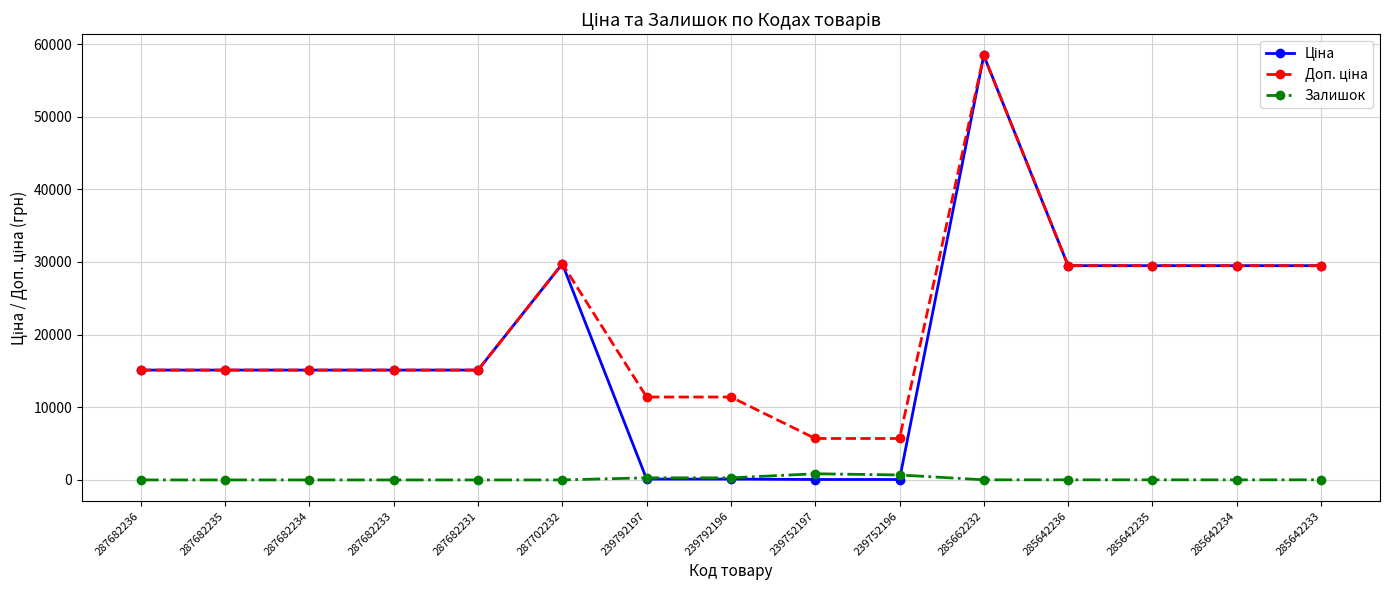

What is the spread (max minus min) of values at 287682234?

15120.0